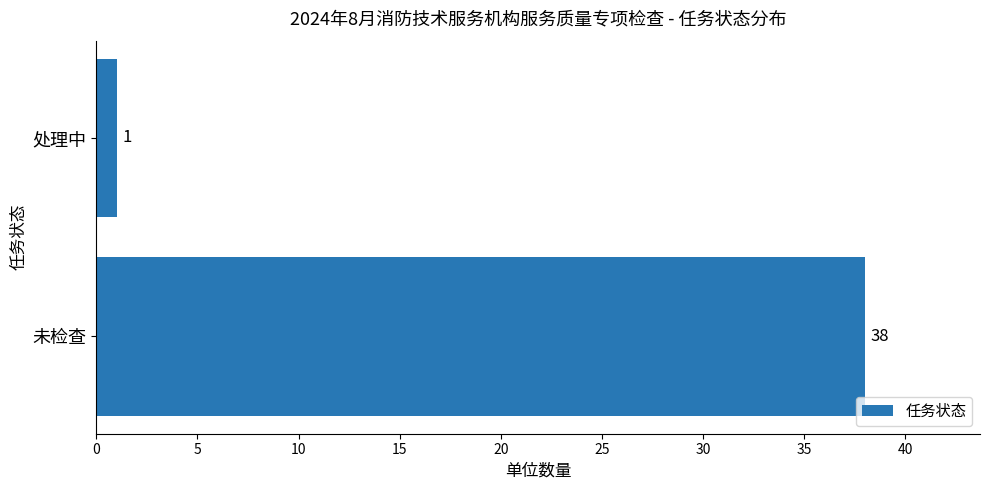

Rank the categories by value from highest to lowest.

未检查, 处理中